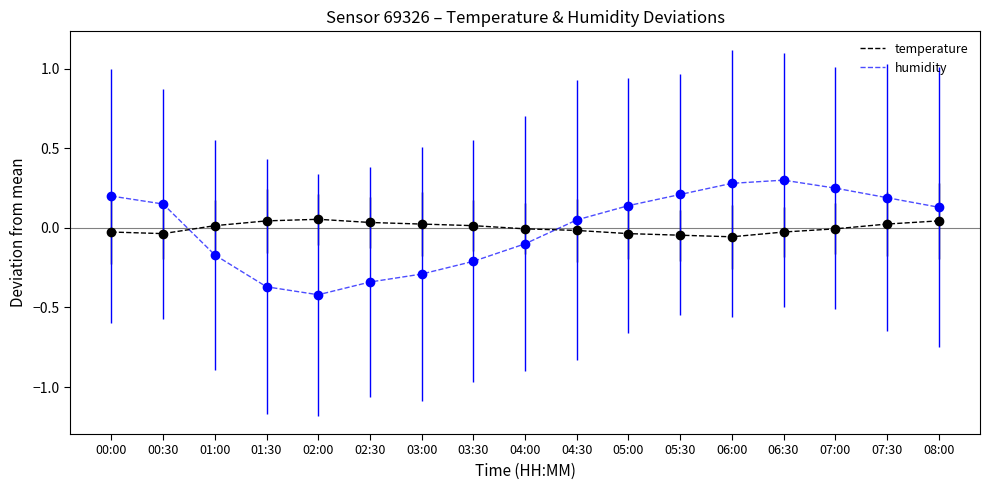

Is the value of humidity at 05:30 greater than the value of temperature at 04:30?

Yes